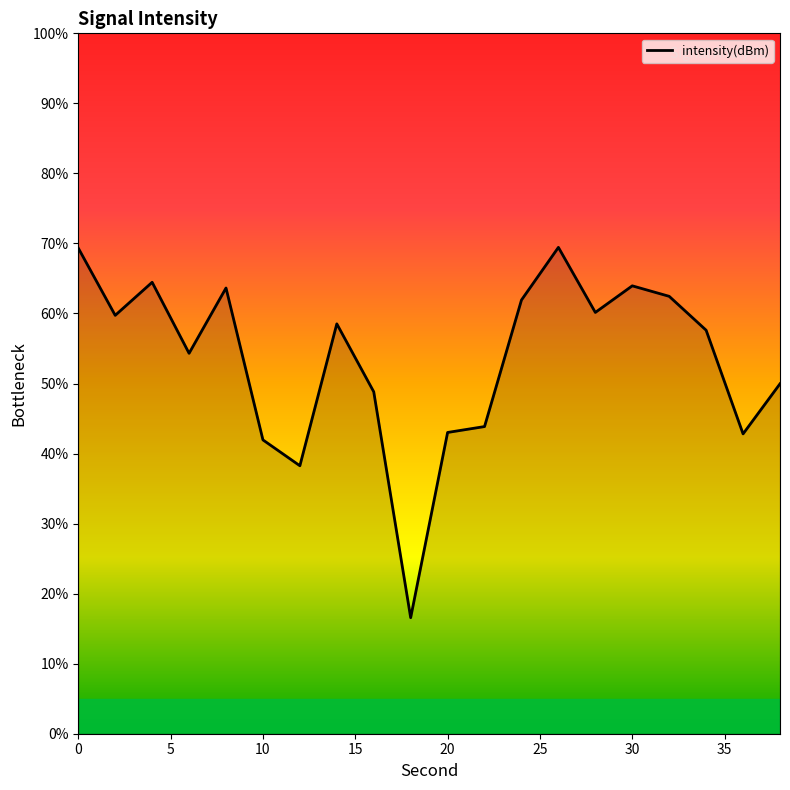

What is the greatest value displayed?

69.4